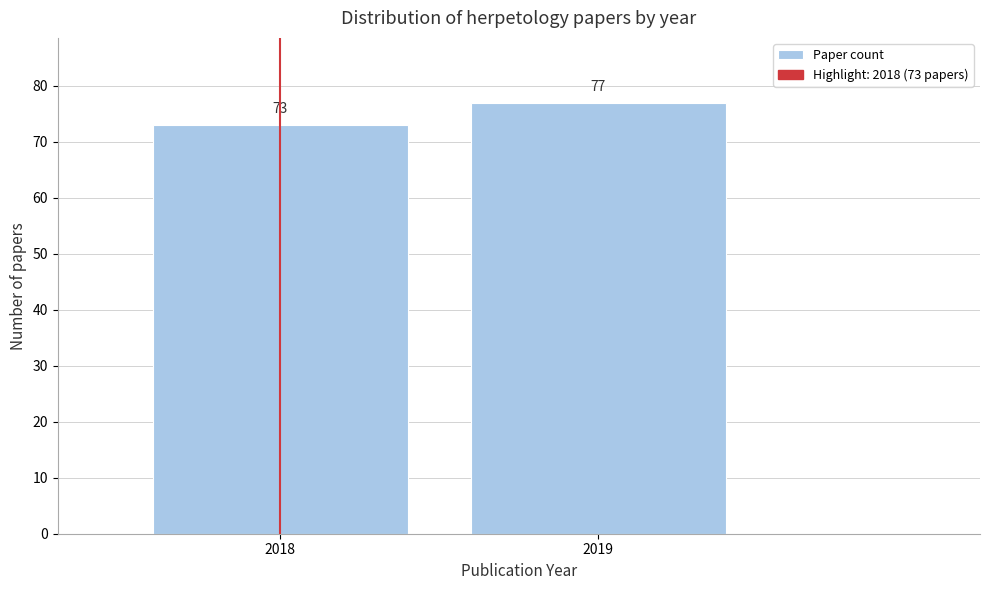

Reading right to left, transcribe all the data shown in this chart.

2019=77	2018=73